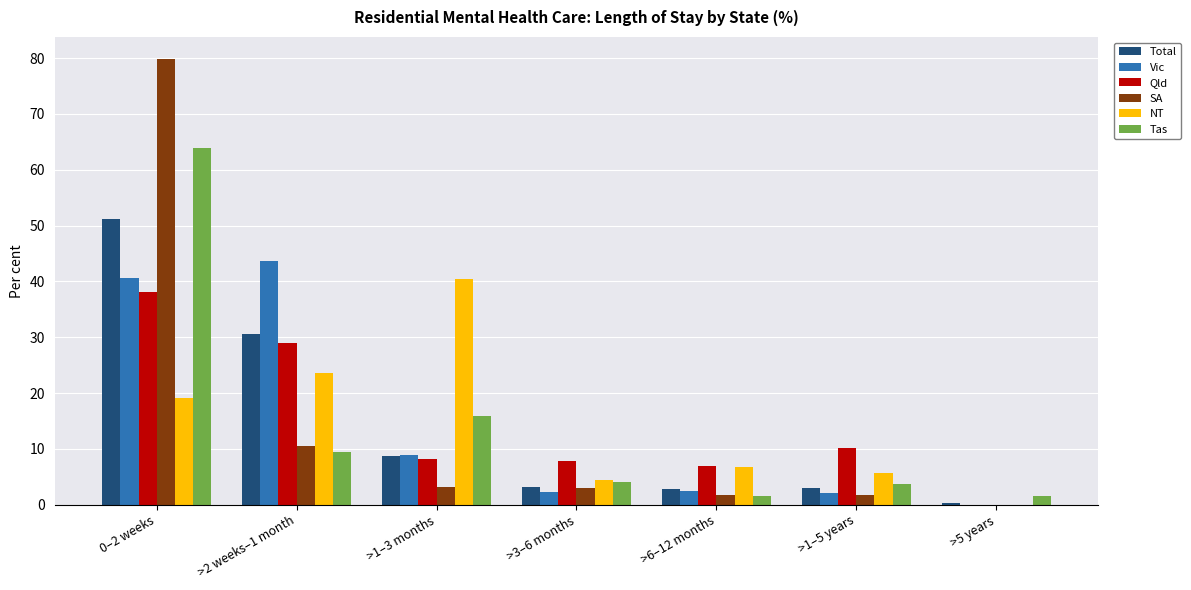

What is the sum of all Qld values?

100.0